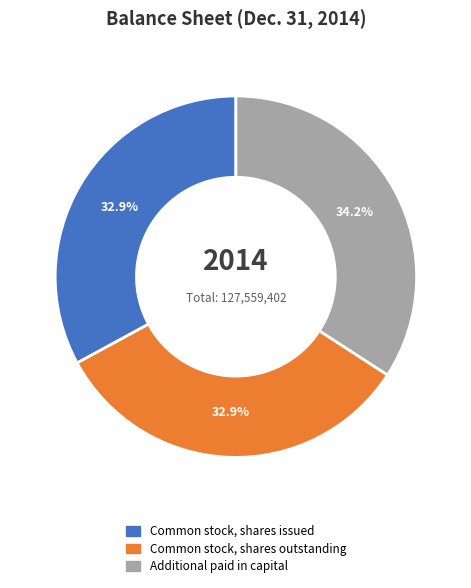

Between Common stock, shares issued and Additional paid in capital, which is larger?

Additional paid in capital